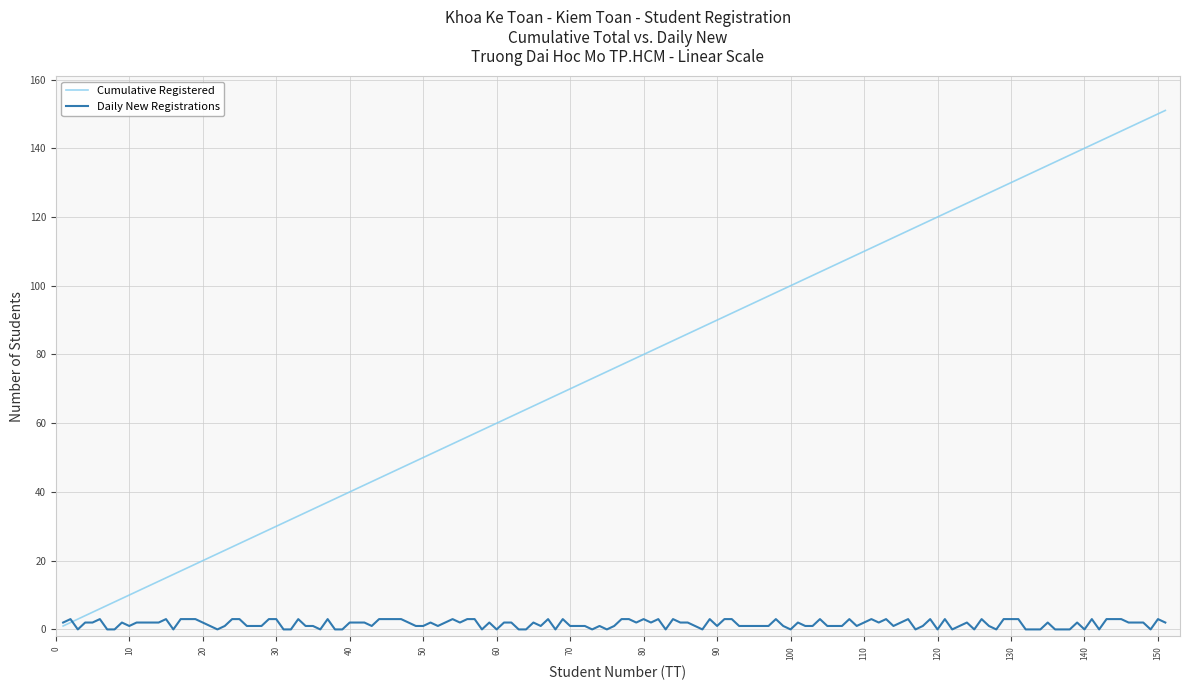

Which series has the largest total across all categories?

Cumulative Registered